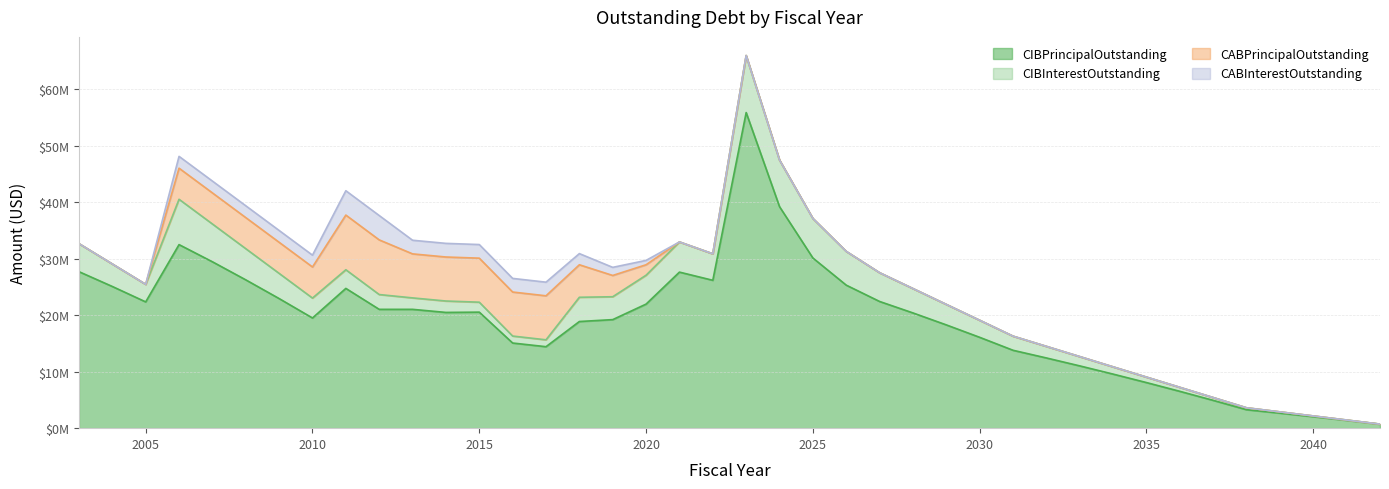

At which category is the sum across all series the highest?

2023